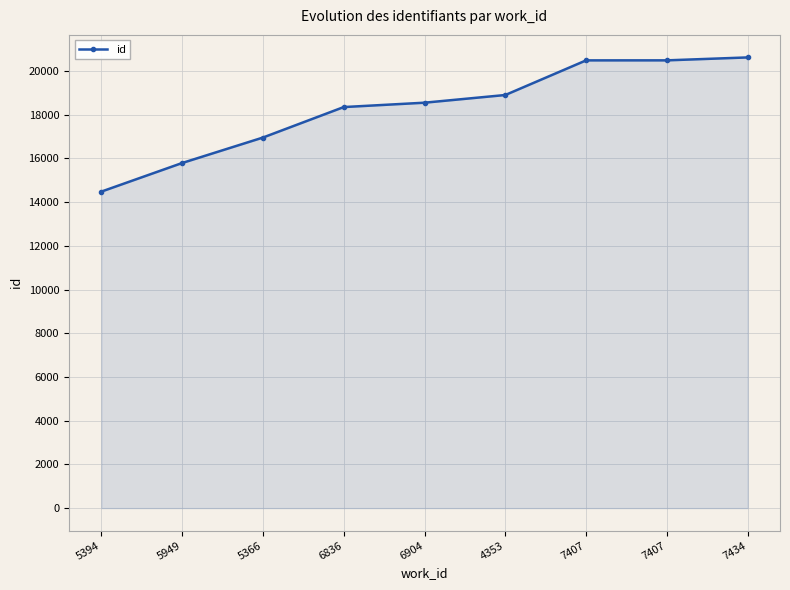

At which label is the value closest to 17554?

5366